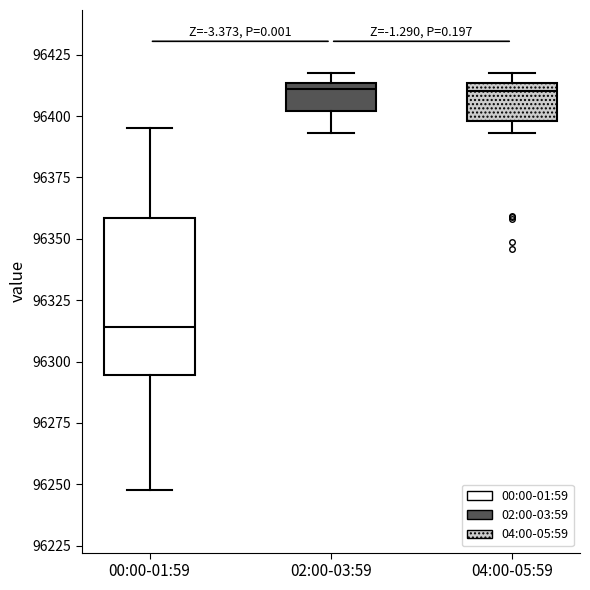

Reading left to right, read every box against the y-axis: the position of its median line, the range the box covers, and the ends of its whiskers. The values are not printed on the chart, so give them approximately, as read against the axis.

00:00-01:59: median 96315, box 96295 to 96360, whiskers 96250 to 96395
02:00-03:59: median 96410, box 96400 to 96415, whiskers 96395 to 96420
04:00-05:59: median 96410, box 96400 to 96415, whiskers 96395 to 96420